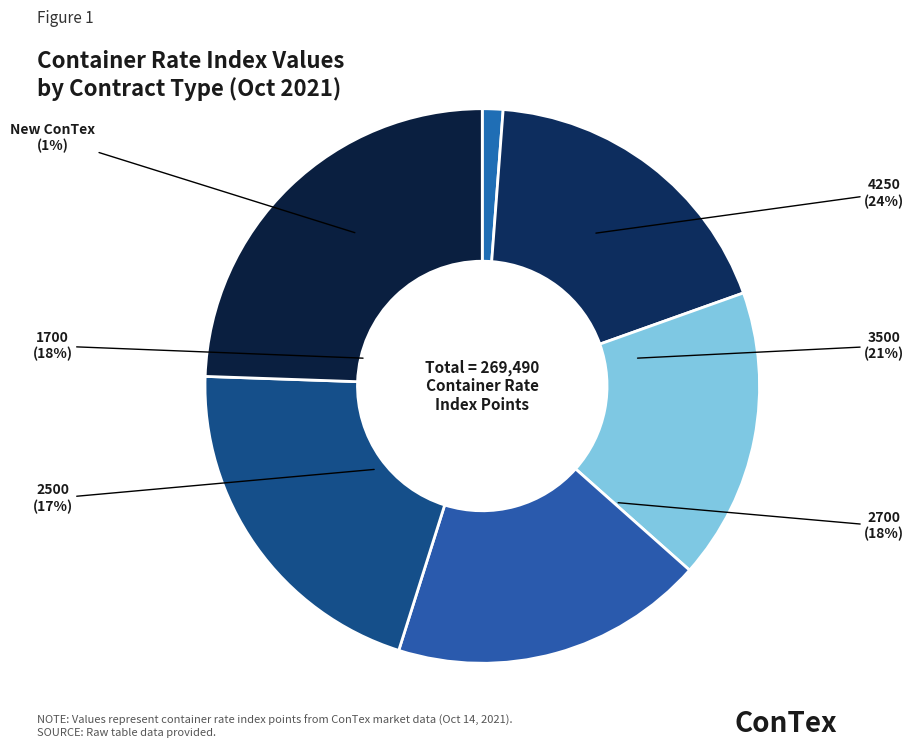

Approximately how many times larger is the value at 1700 compared to 2500?

1.1